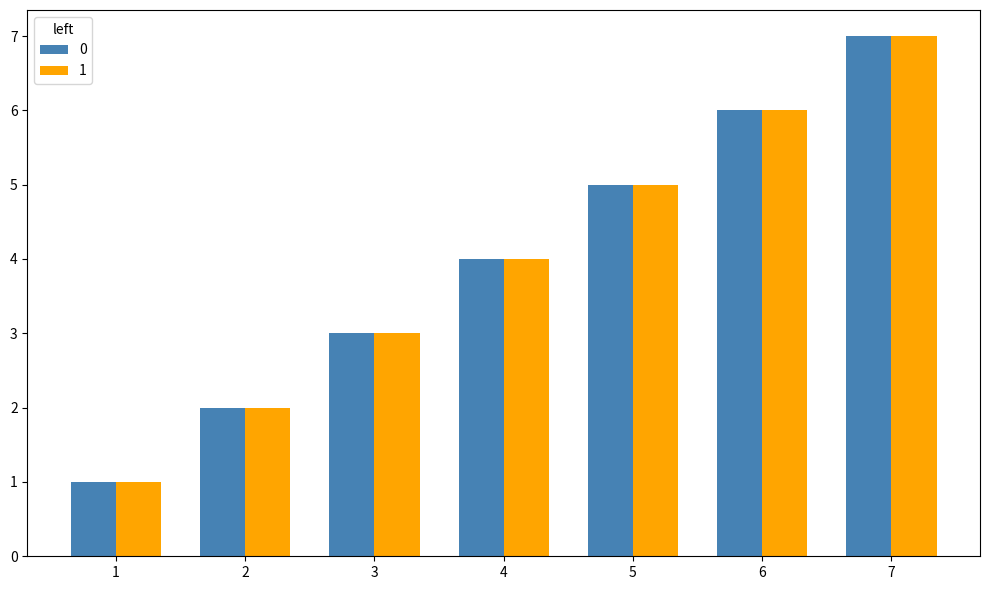

Is the value of 0 at 6 greater than the value of 1 at 7?

No